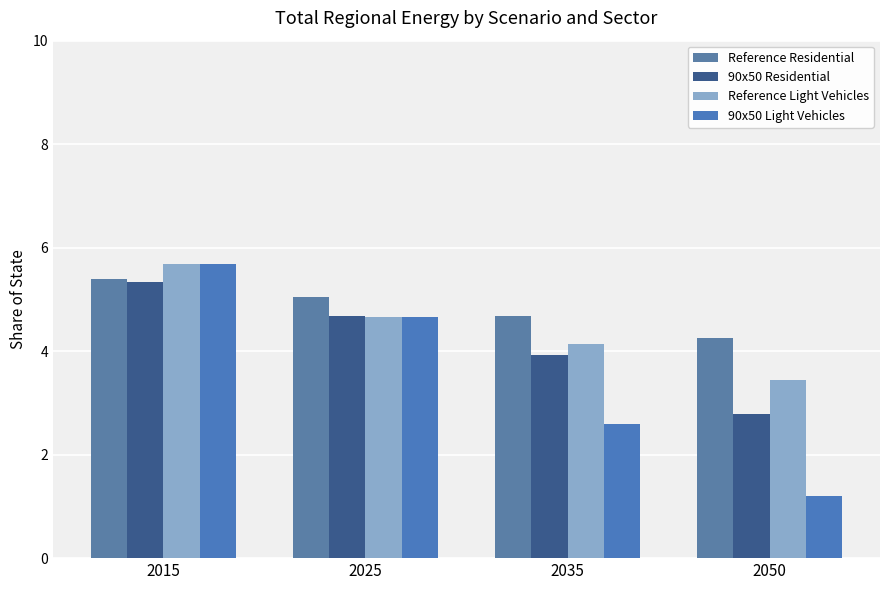

True or false: 90x50 Residential has a value of 9.0 at 2015.

False